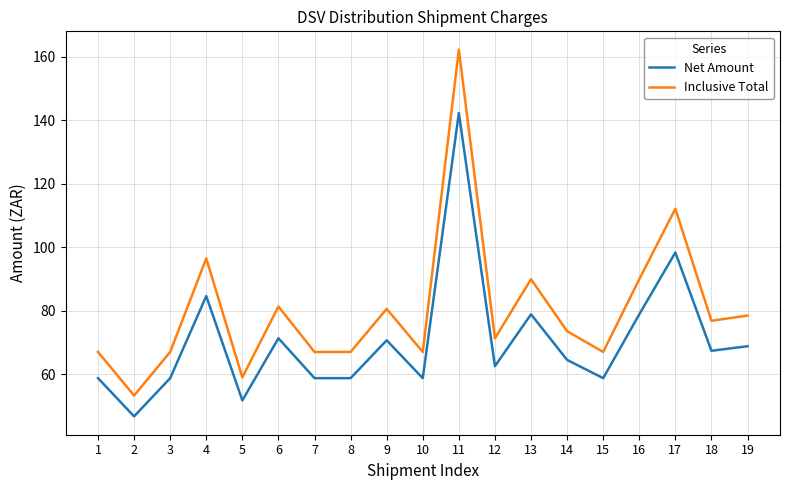

Reading left to right, list all the values displayed in this chart.

Net Amount: 58.8	46.8	58.8	84.7	51.8	71.4	58.8	58.8	70.7	58.8	142.3	62.6	78.9	64.6	58.8	78.9	98.4	67.4	68.9
Inclusive Total: 67.1	53.4	67.1	96.5	59.1	81.4	67.1	67.1	80.6	67.1	162.2	71.4	90.0	73.6	67.1	90.0	112.1	76.9	78.5